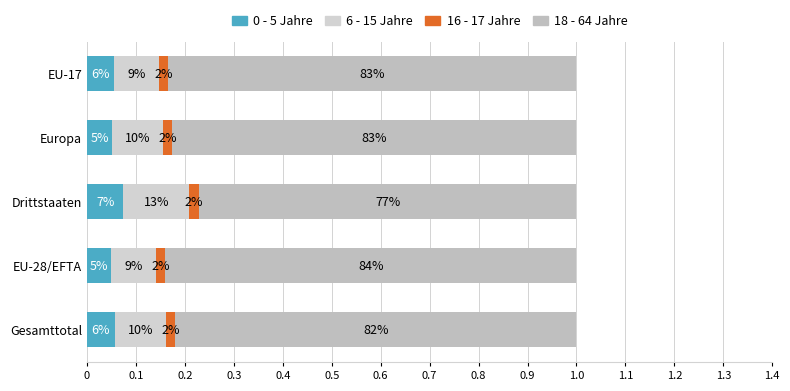

What is the difference between the maximum and minimum values in the 18 - 64 Jahre series?

0.1